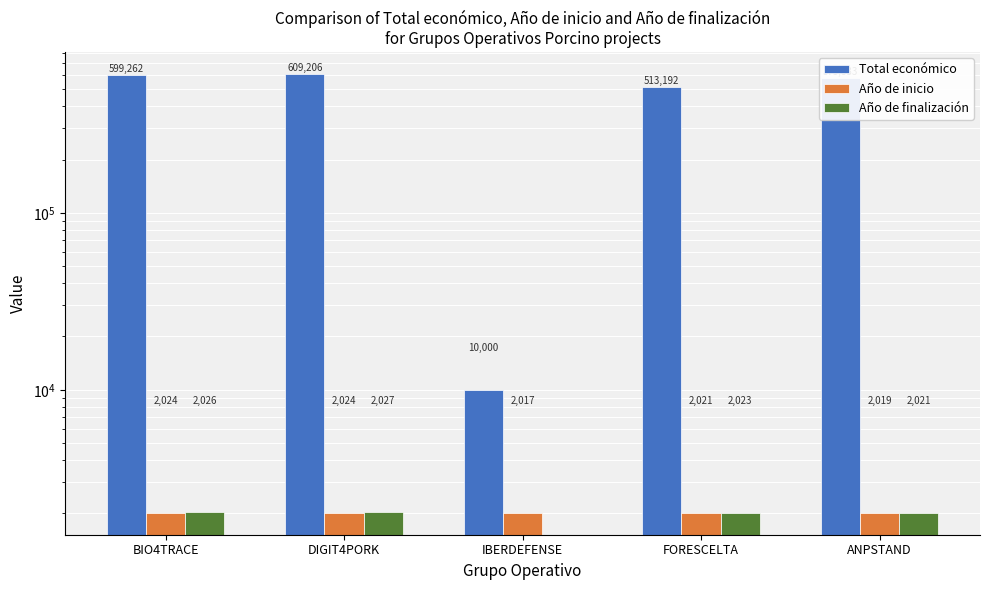

How many series are shown in this chart?

3